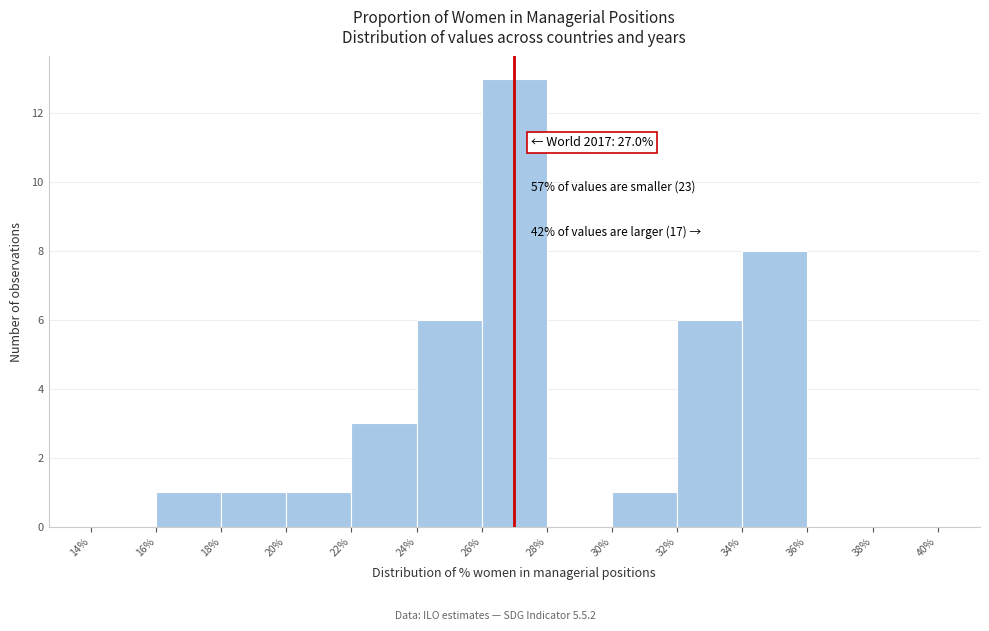

Which range on the x-axis has the tallest bar?

26% to 28%